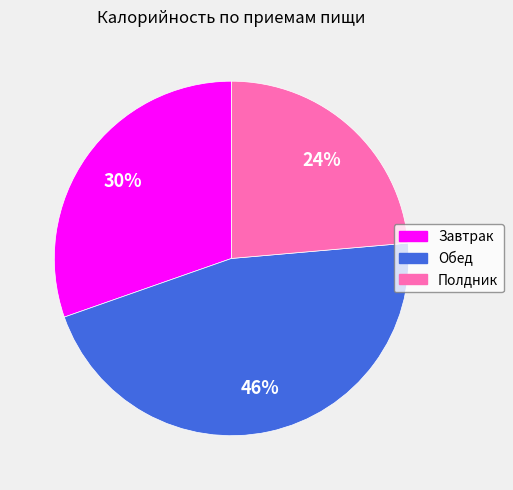

True or false: Завтрак accounts for 37% of the total.

False